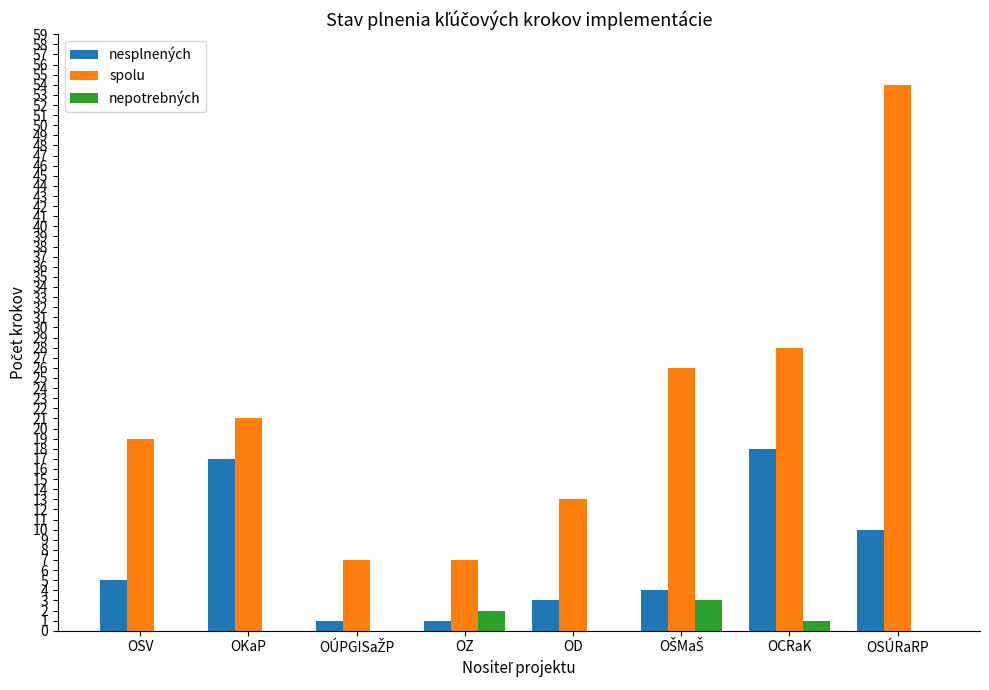

At which label is nesplnených closest to 9?

OSÚRaRP